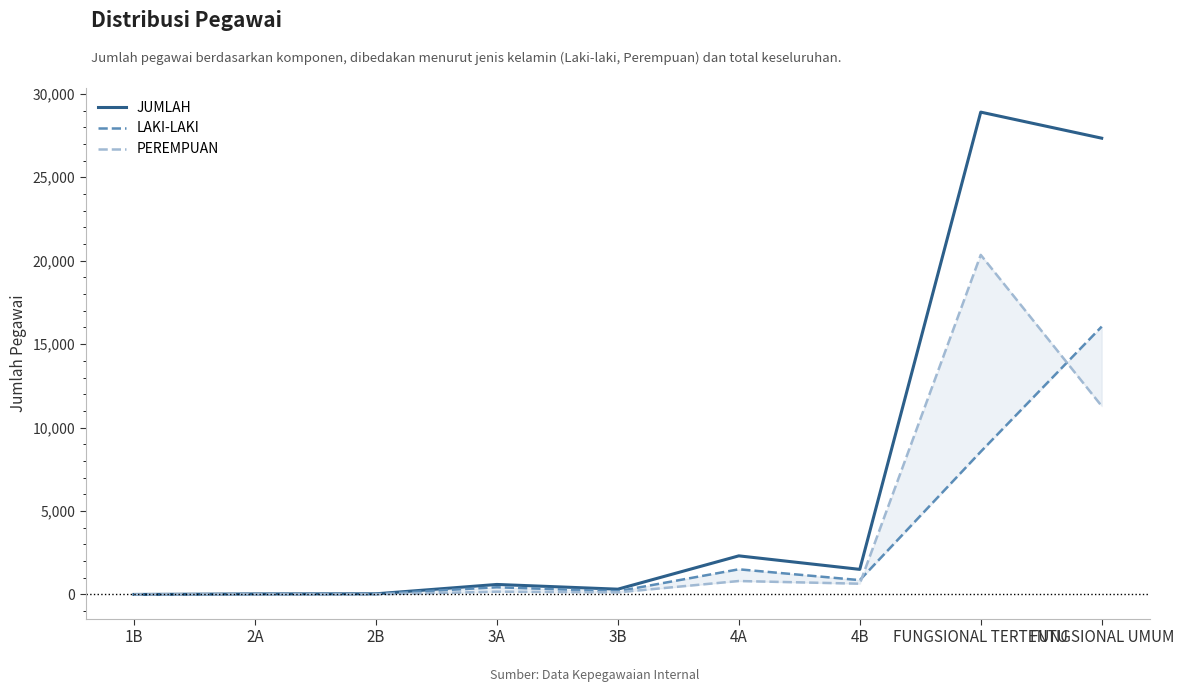

What is the highest value of the PEREMPUAN series?

20349